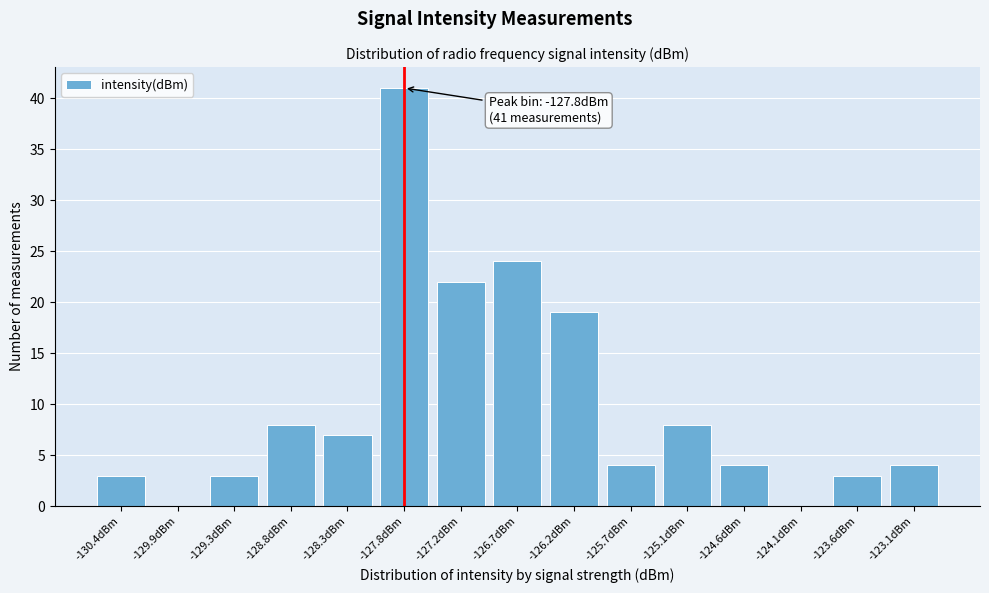

Reading right to left, what are all the values shown in this chart?

-123.1dBm=4	-123.6dBm=3	-124.1dBm=0	-124.6dBm=4	-125.1dBm=8	-125.7dBm=4	-126.2dBm=19	-126.7dBm=24	-127.2dBm=22	-127.8dBm=41	-128.3dBm=7	-128.8dBm=8	-129.3dBm=3	-129.9dBm=0	-130.4dBm=3